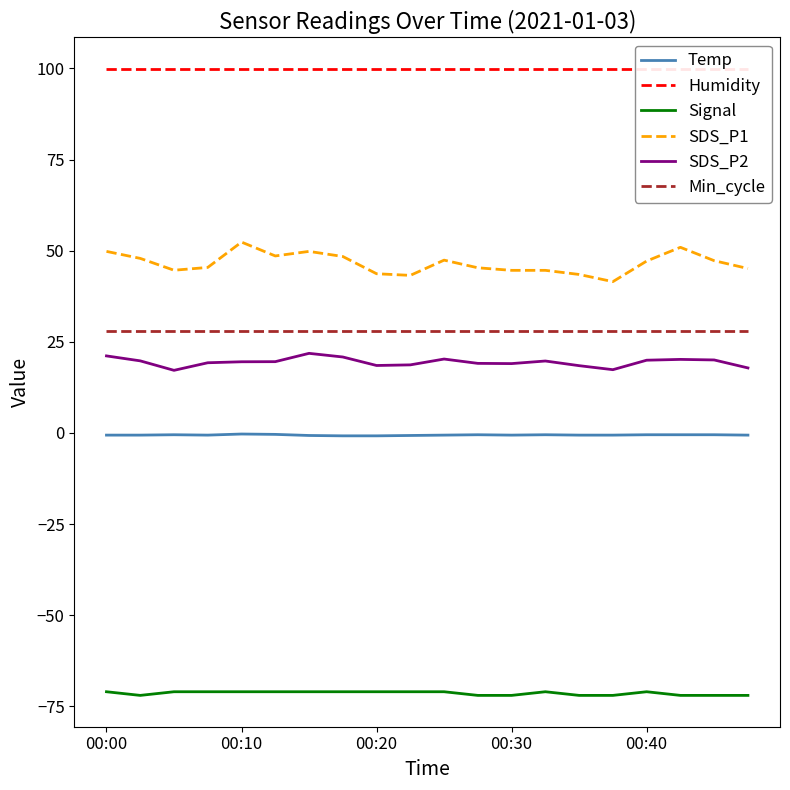

The Signal series shows -123.5 at 00:40. True or false?

False